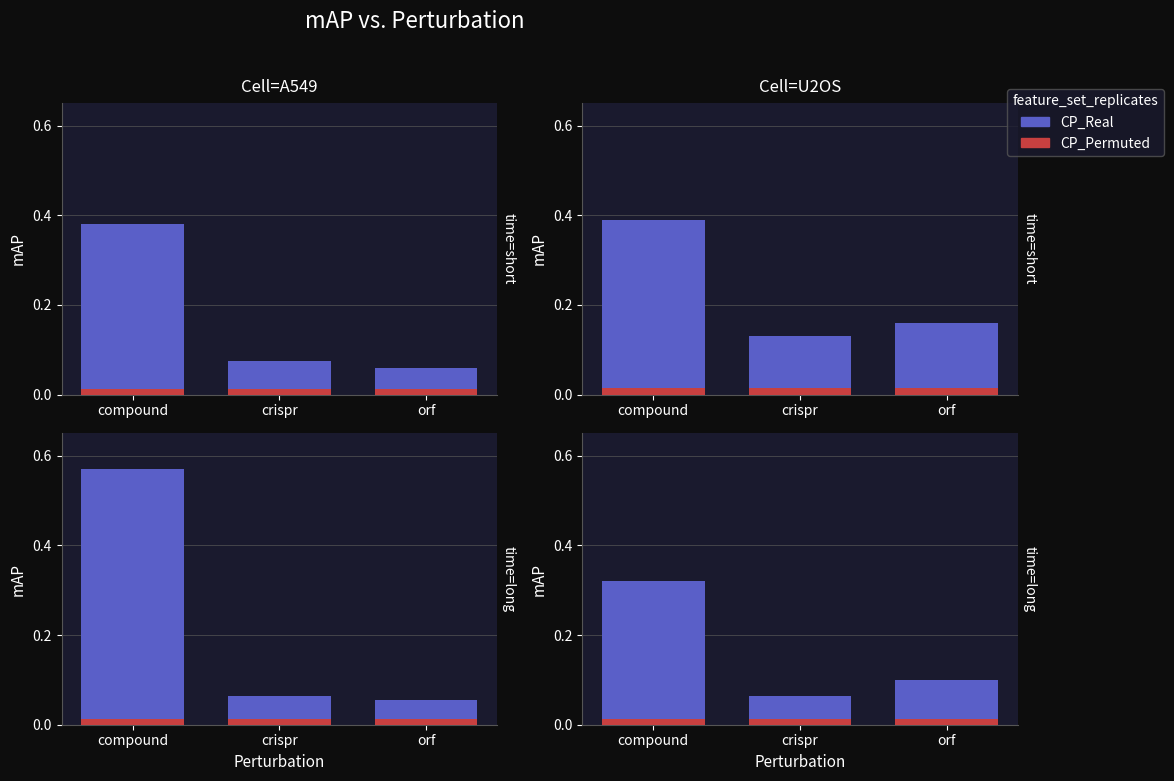

Is it true that CP_Real equals 0.1 at crispr?

True